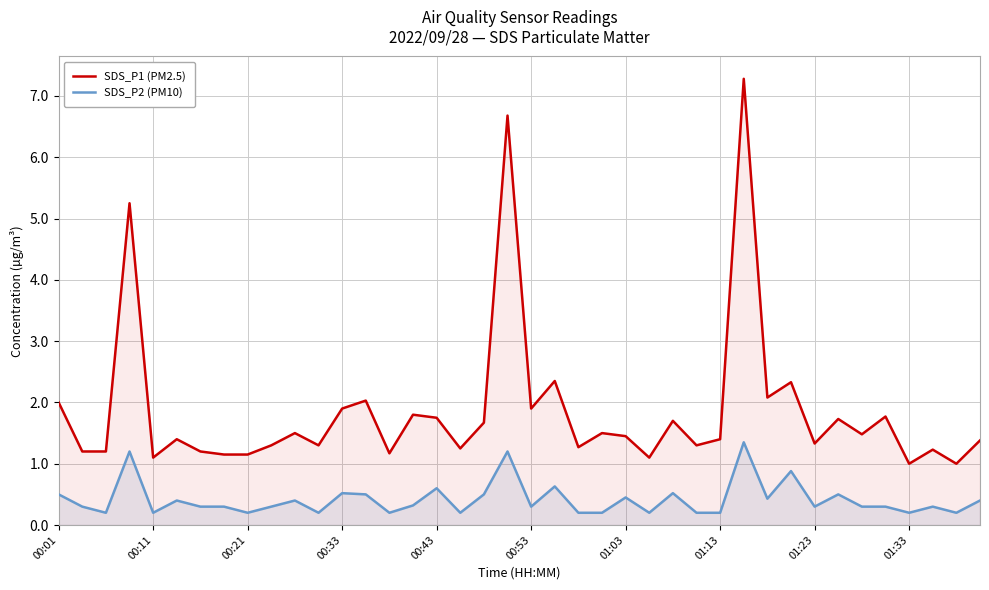

True or false: SDS_P2 (PM10) and SDS_P1 (PM2.5) cross at least once.

False